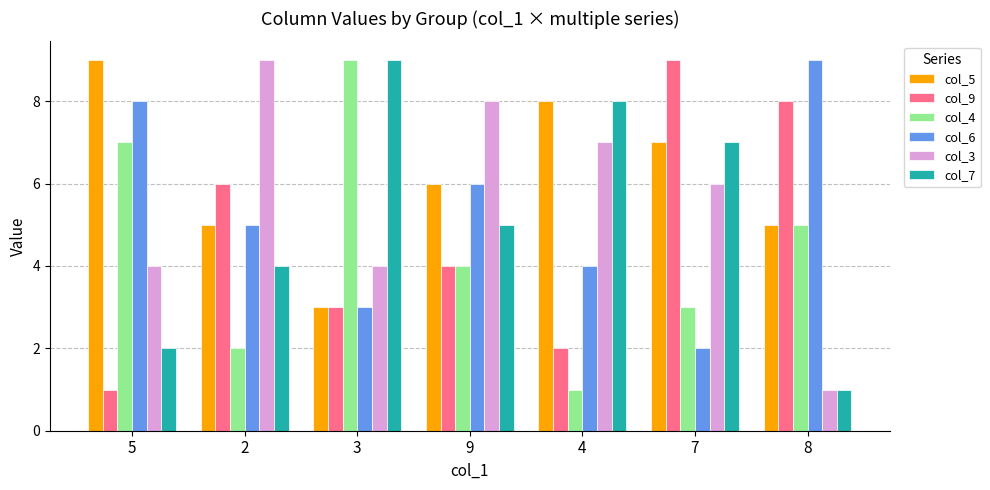

How many groups of bars are there?

7